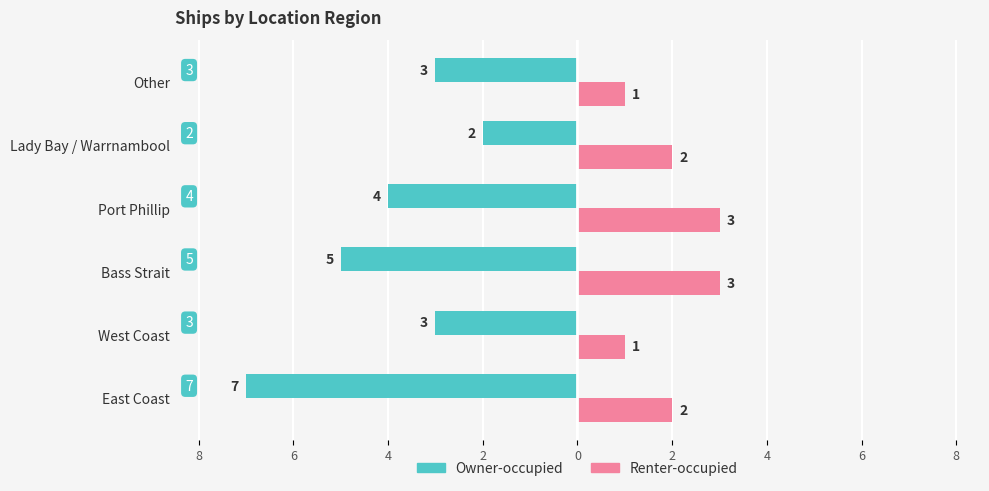

What are all the series names shown in the legend?

Owner-occupied, Renter-occupied